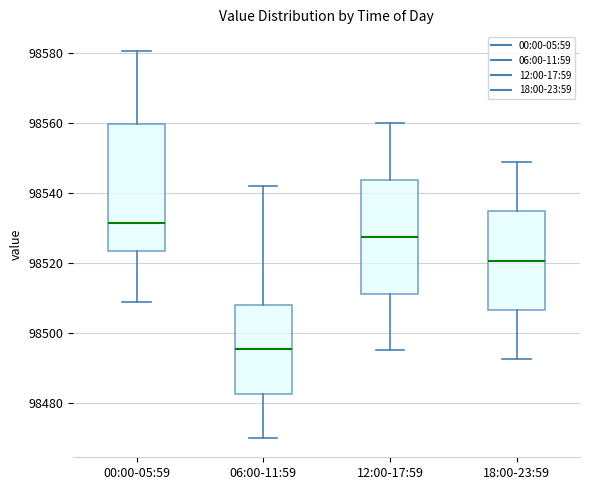

Which box's median line is the highest?

00:00-05:59